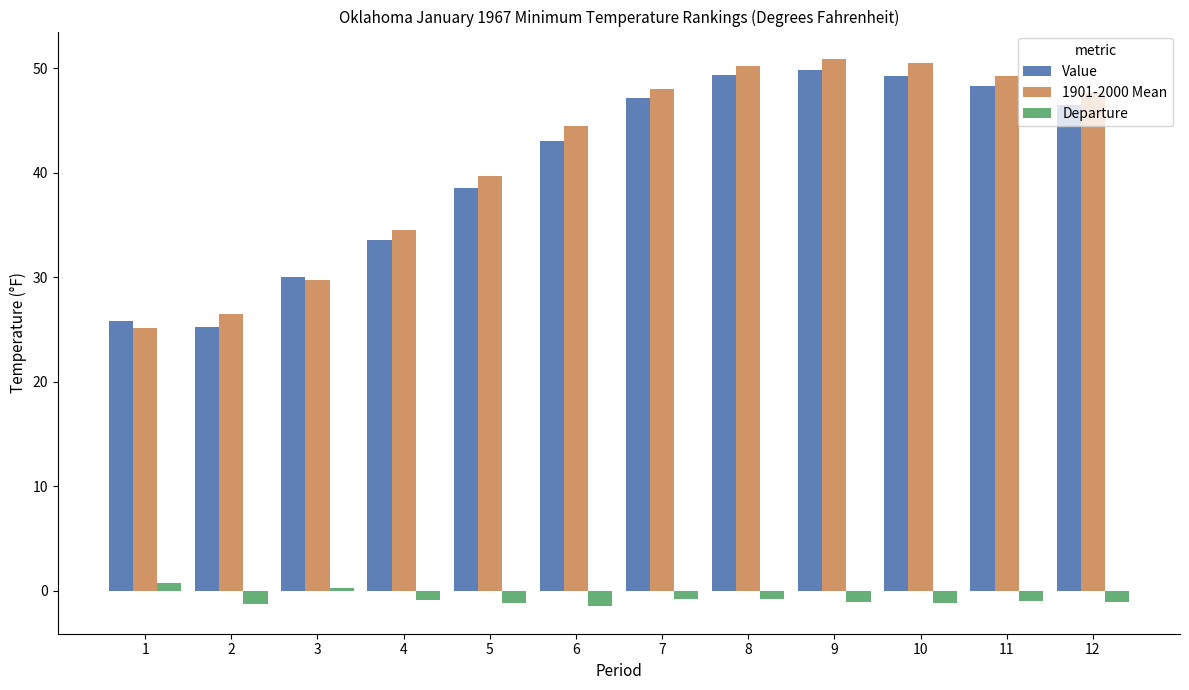

The Value series shows 65.1 at 10. True or false?

False